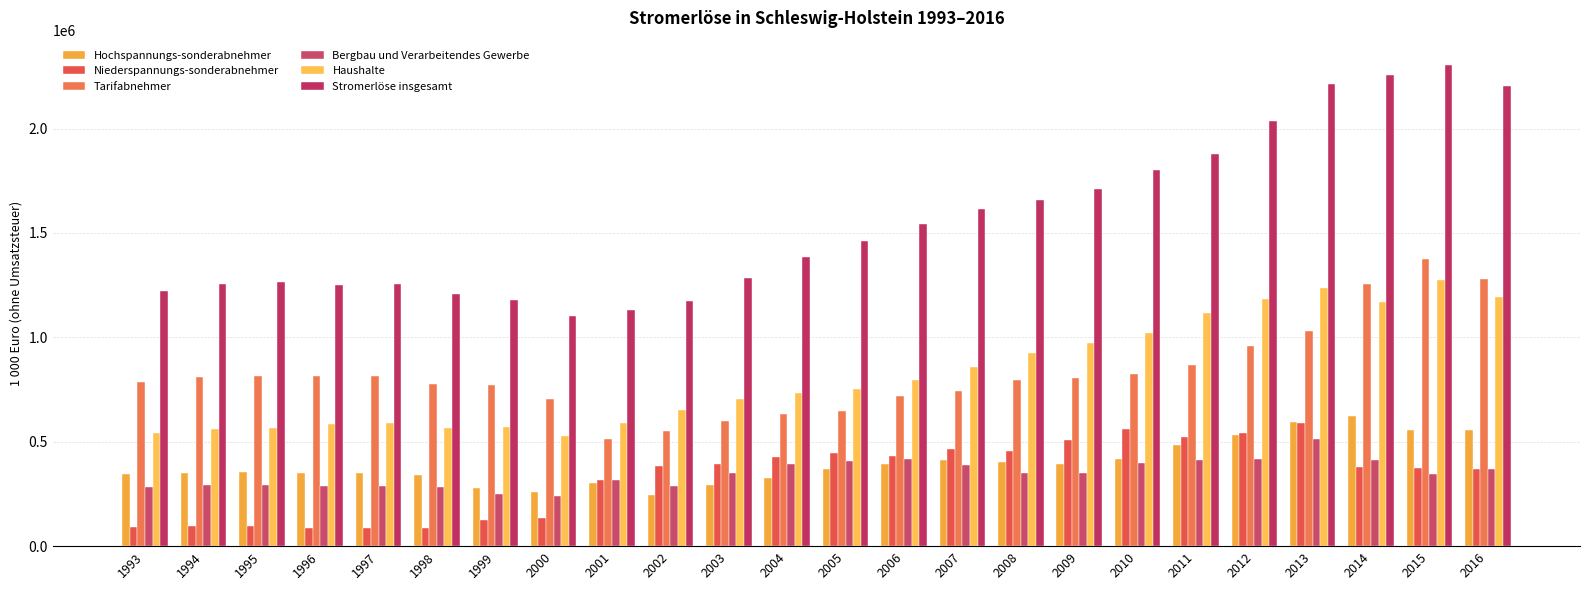

At which label is Hochspannungs-sonderabnehmer closest to 434059?

2010